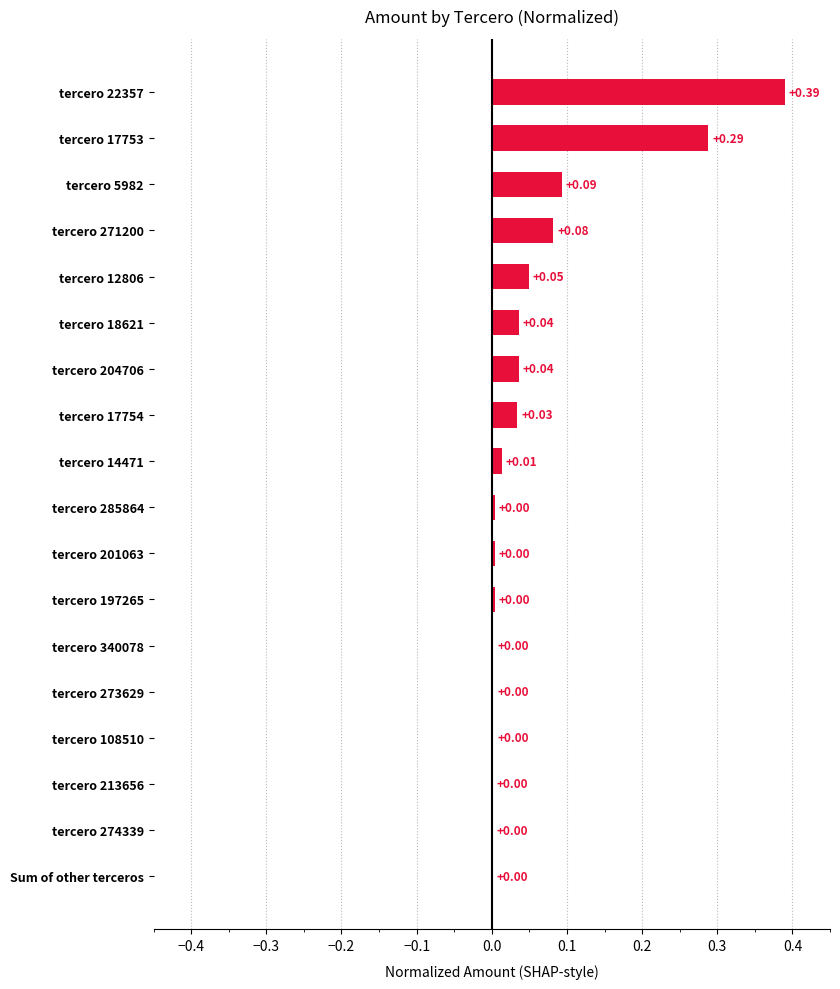

How many distinct data groups are displayed?

1